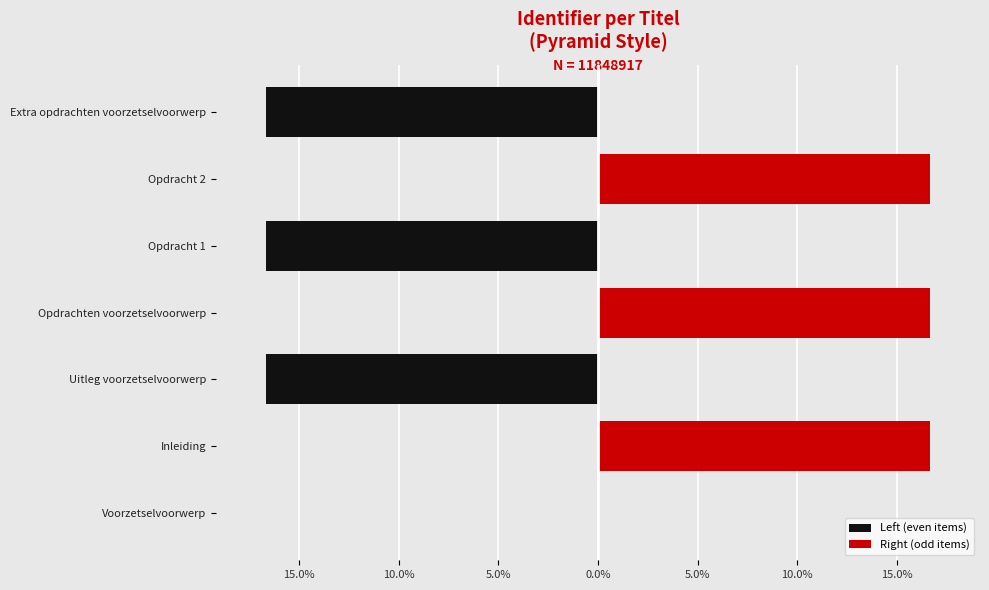

What are all the series names shown in the legend?

Left (even items), Right (odd items)